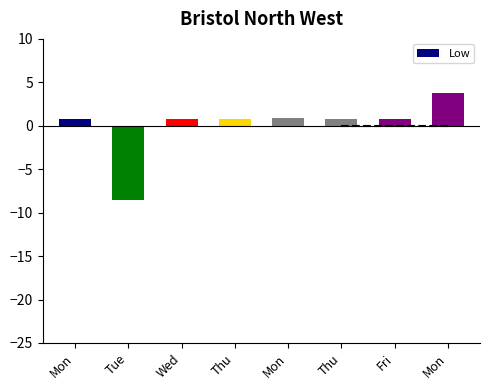

How many bars are there in total?

8